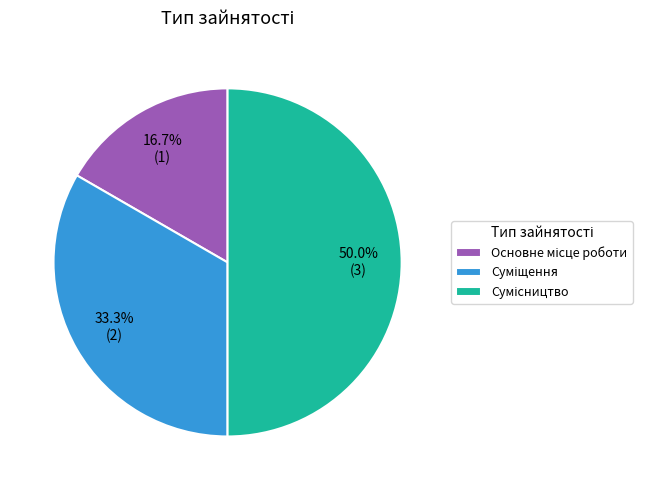

How many segments does this pie chart have?

3